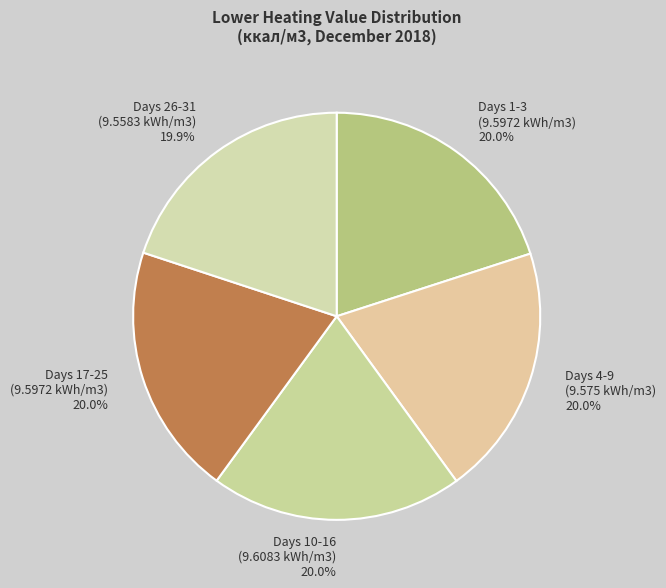

Is the sum of Days 1-3 (9.5972 kWh/m3) and Days 26-31 (9.5583 kWh/m3) greater than half?

No